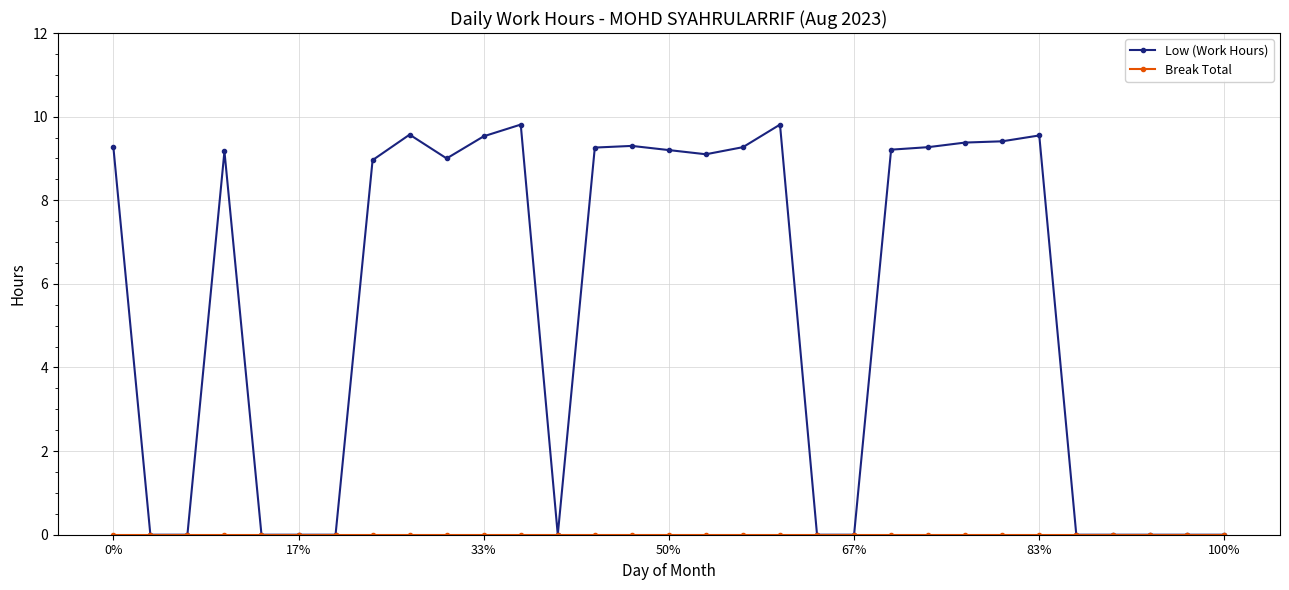

At how many categories does at least one series exceed 4?

18